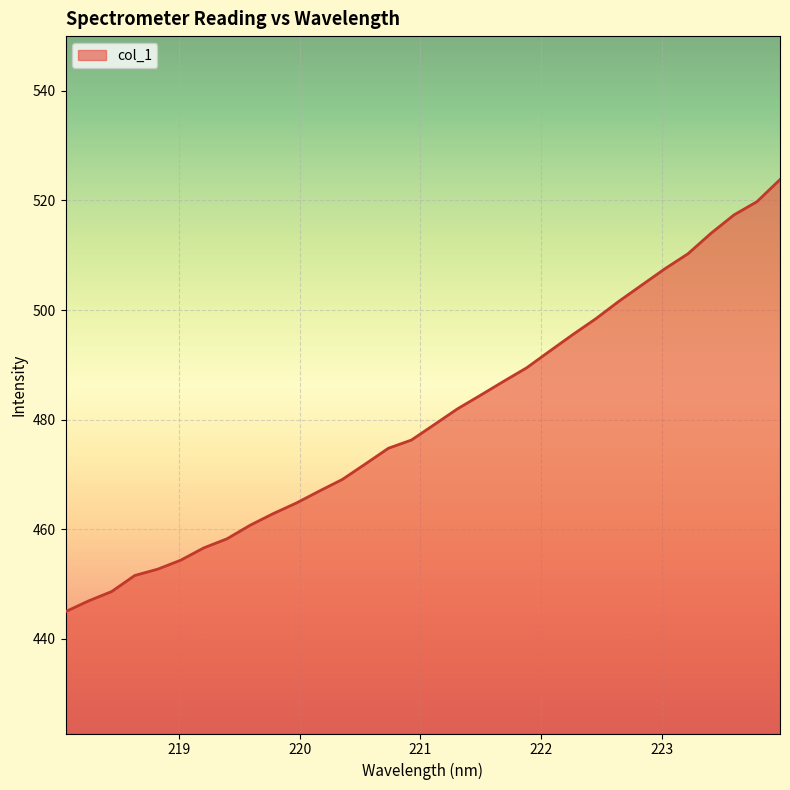

What is the minimum value shown in the chart?

444.9